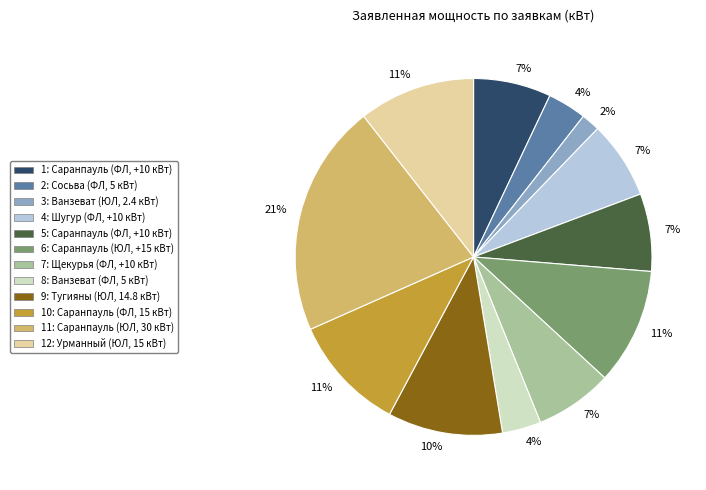

Combined, do 10: Саранпауль (ФЛ, 15 кВт) and 8: Ванзеват (ФЛ, 5 кВт) account for over 50%?

No